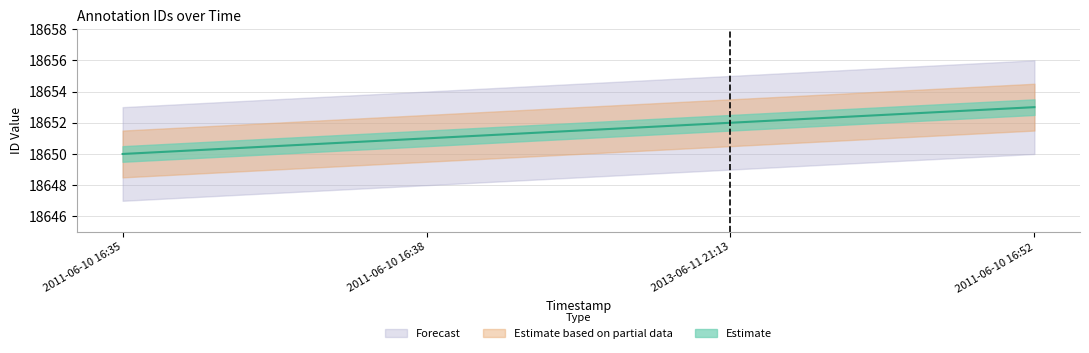

Is it true that the value at 2013-06-11 21:13 is 18652?

True